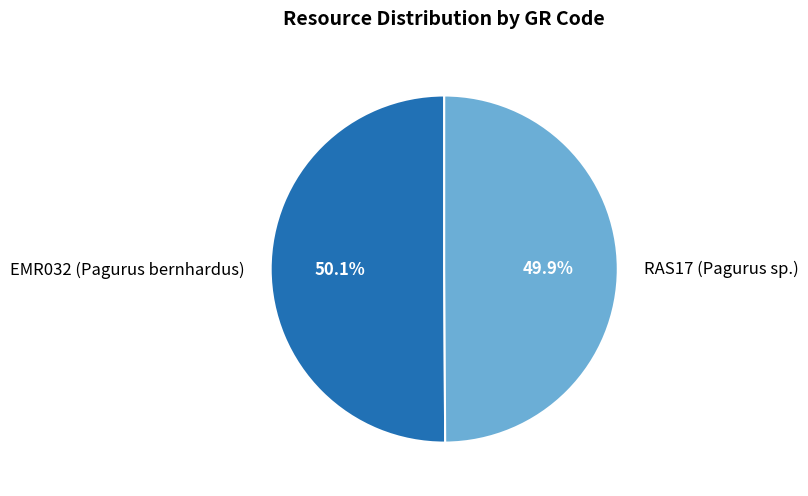

Is there a majority slice in this chart?

Yes